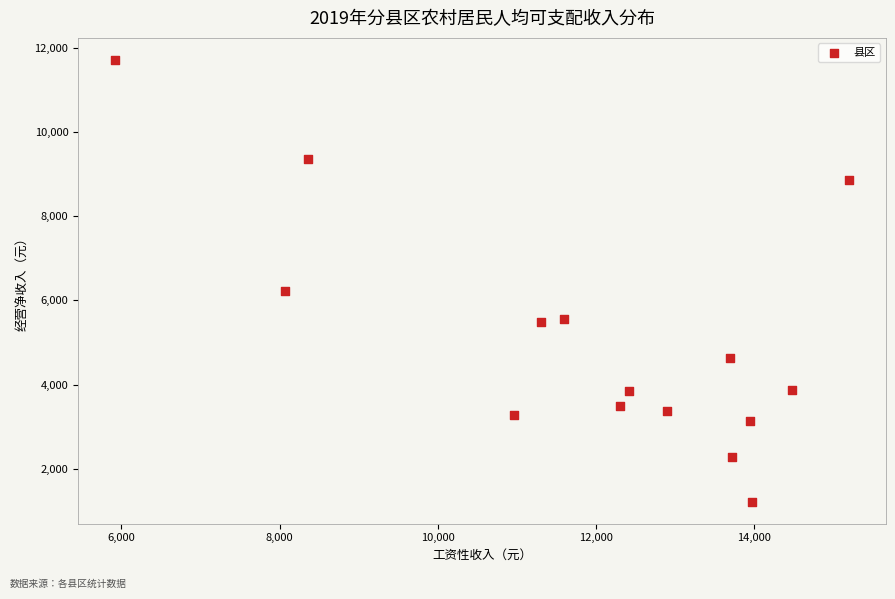

What is the range of Y values (max minus min)?

10490